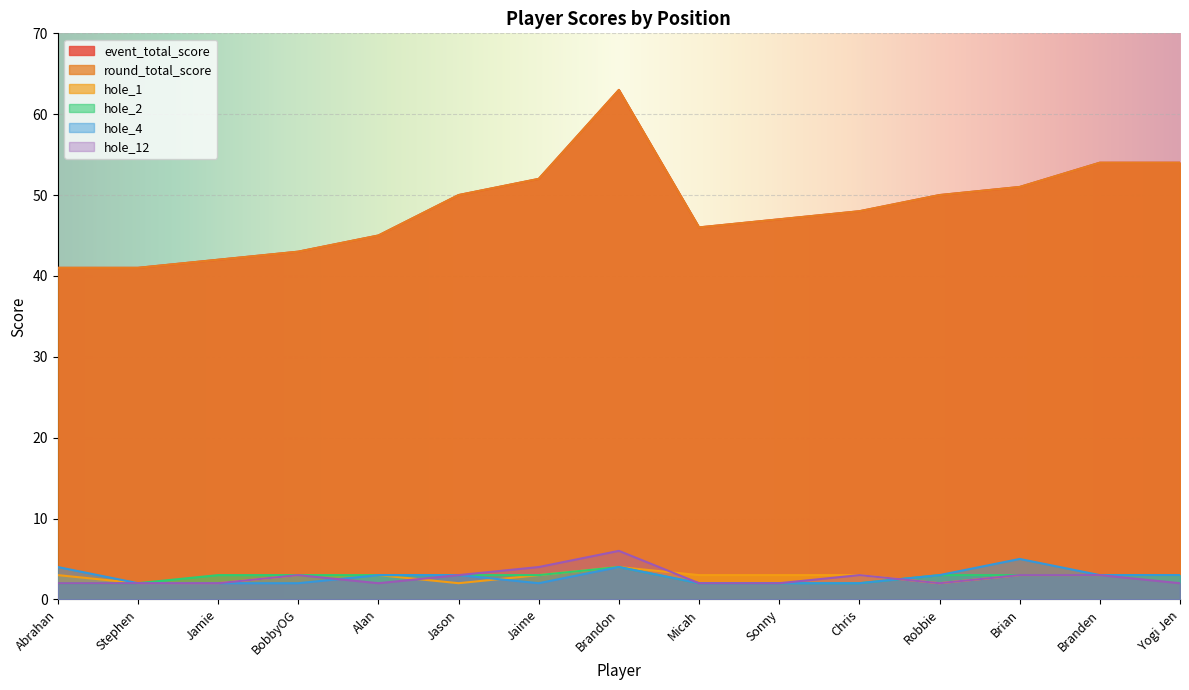

Reading left to right, transcribe all the data shown in this chart.

event_total_score: Abrahan=41	Stephen=41	Jamie=42	BobbyOG=43	Alan=45	Jason=50	Jaime=52	Brandon=63	Micah=46	Sonny=47	Chris=48	Robbie=50	Brian=51	Branden=54	Yogi Jen=54
round_total_score: Abrahan=41	Stephen=41	Jamie=42	BobbyOG=43	Alan=45	Jason=50	Jaime=52	Brandon=63	Micah=46	Sonny=47	Chris=48	Robbie=50	Brian=51	Branden=54	Yogi Jen=54
hole_1: Abrahan=3	Stephen=2	Jamie=2	BobbyOG=3	Alan=3	Jason=2	Jaime=3	Brandon=4	Micah=3	Sonny=3	Chris=3	Robbie=2	Brian=3	Branden=3	Yogi Jen=3
hole_2: Abrahan=2	Stephen=2	Jamie=3	BobbyOG=3	Alan=3	Jason=3	Jaime=3	Brandon=4	Micah=2	Sonny=2	Chris=2	Robbie=3	Brian=3	Branden=3	Yogi Jen=3
hole_4: Abrahan=4	Stephen=2	Jamie=2	BobbyOG=2	Alan=3	Jason=3	Jaime=2	Brandon=4	Micah=2	Sonny=2	Chris=2	Robbie=3	Brian=5	Branden=3	Yogi Jen=3
hole_12: Abrahan=2	Stephen=2	Jamie=2	BobbyOG=3	Alan=2	Jason=3	Jaime=4	Brandon=6	Micah=2	Sonny=2	Chris=3	Robbie=2	Brian=3	Branden=3	Yogi Jen=2